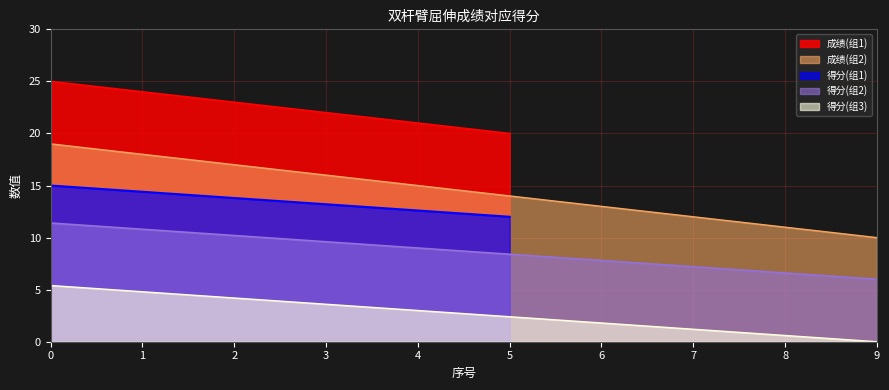

At which category does the chart reach its minimum across all series?

9